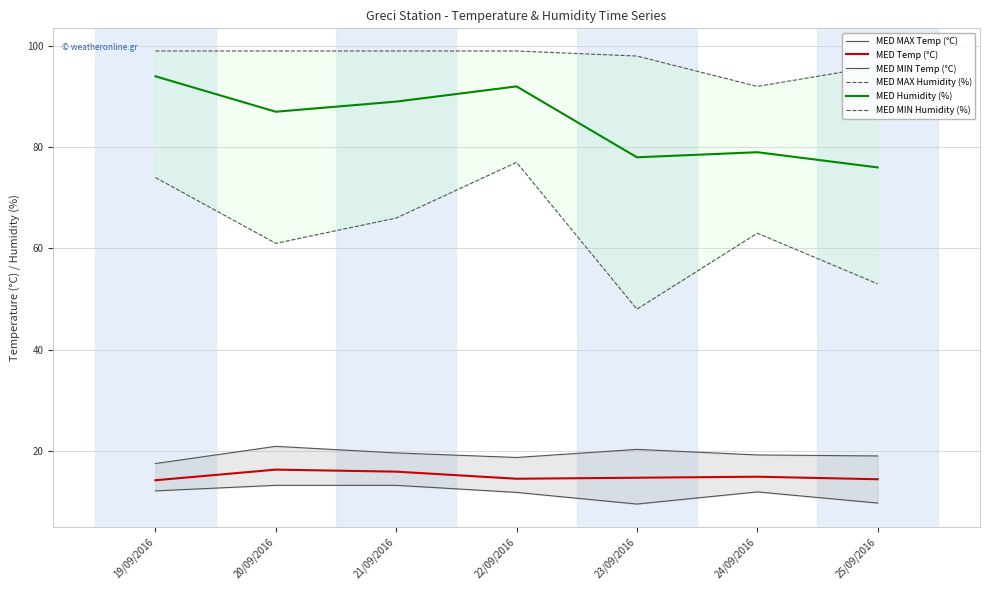

How many MED MIN Humidity (%) values are between 53 and 74?

5